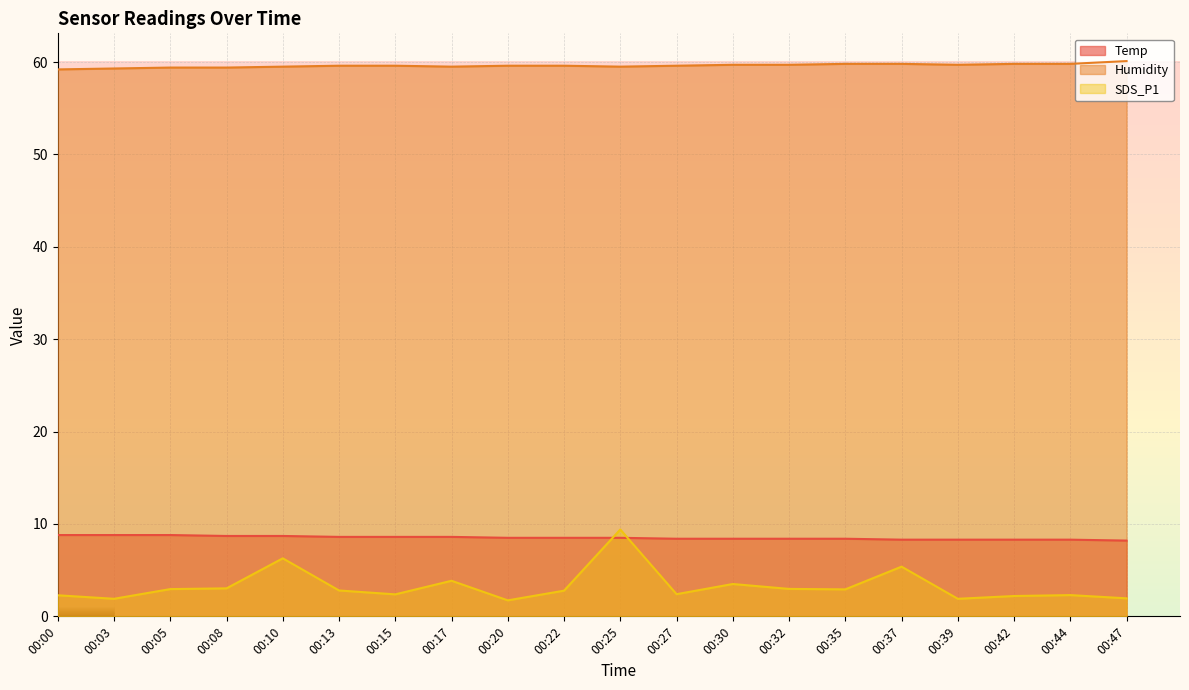

True or false: Humidity and SDS_P1 intersect in this chart.

False